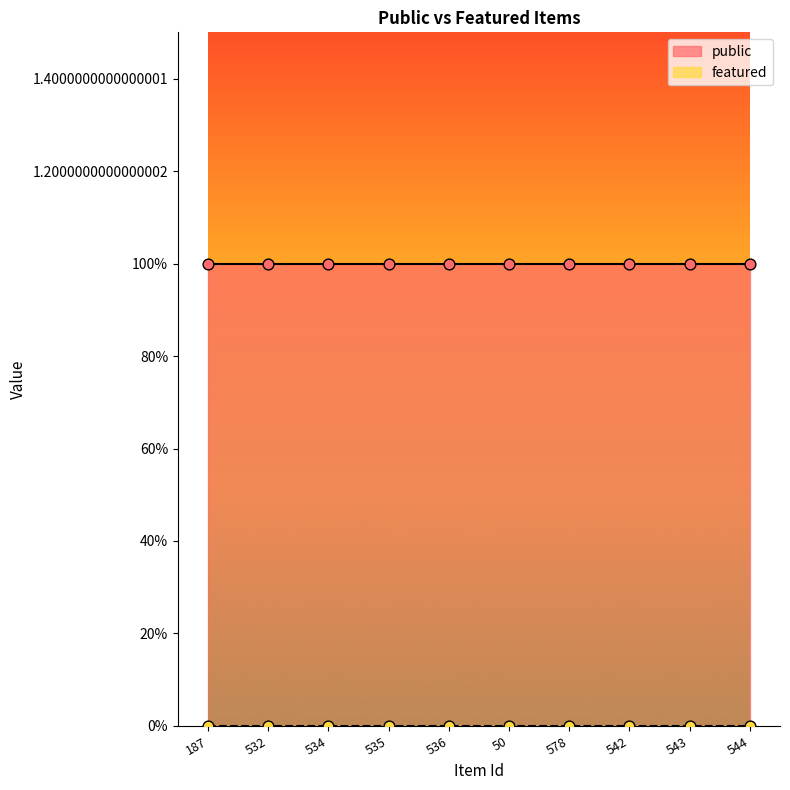

What are all the series names shown in the legend?

public, featured